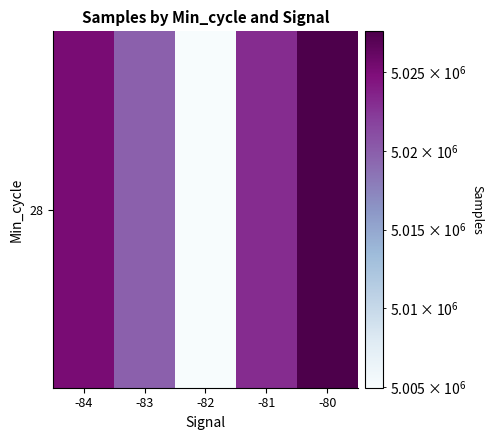

Count the number of categories in the chart.

5